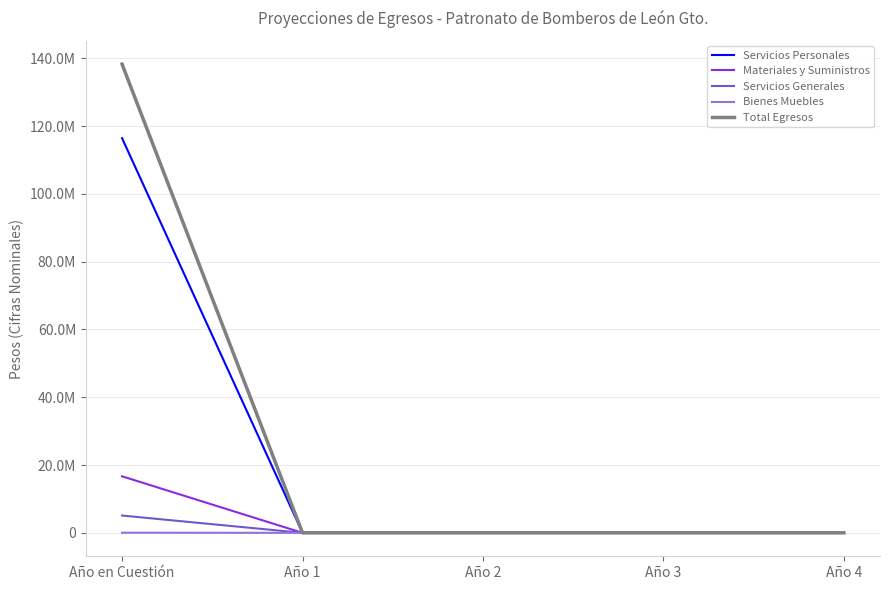

At which category is the sum across all series the highest?

Año en Cuestión